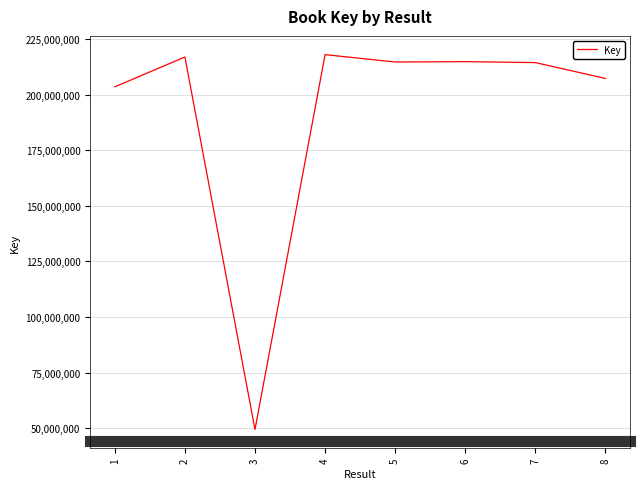

Count the number of data series in this chart.

1